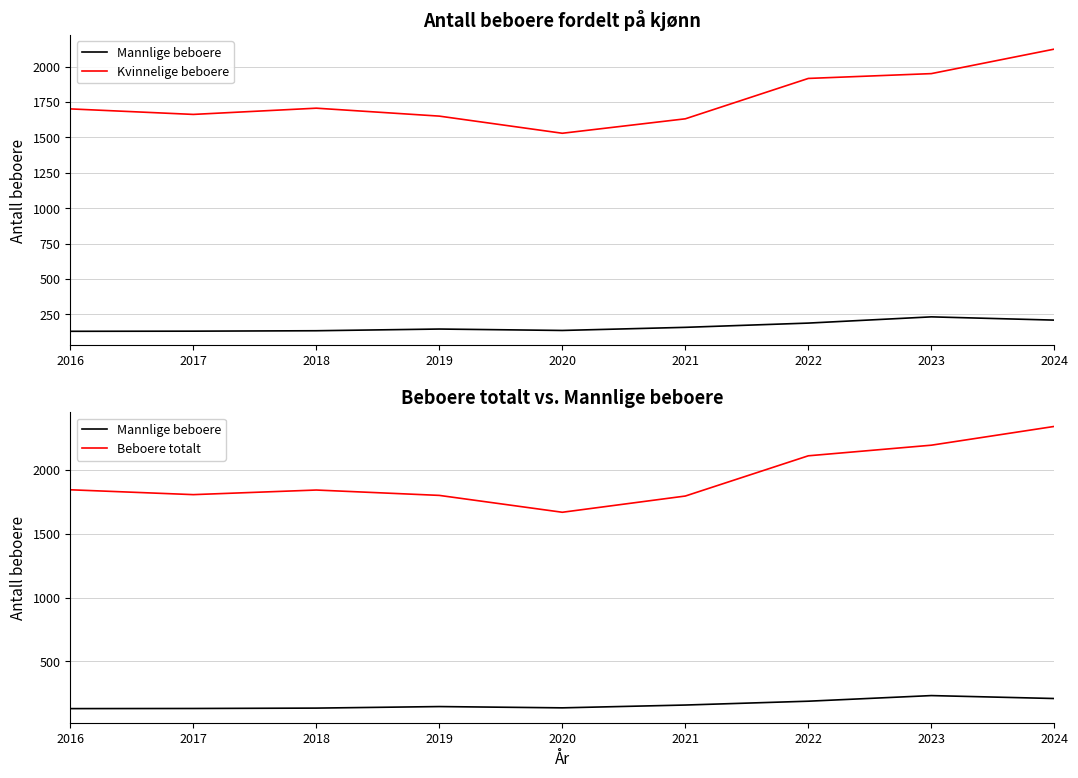

Does the chart display data point markers on the line(s)?

No